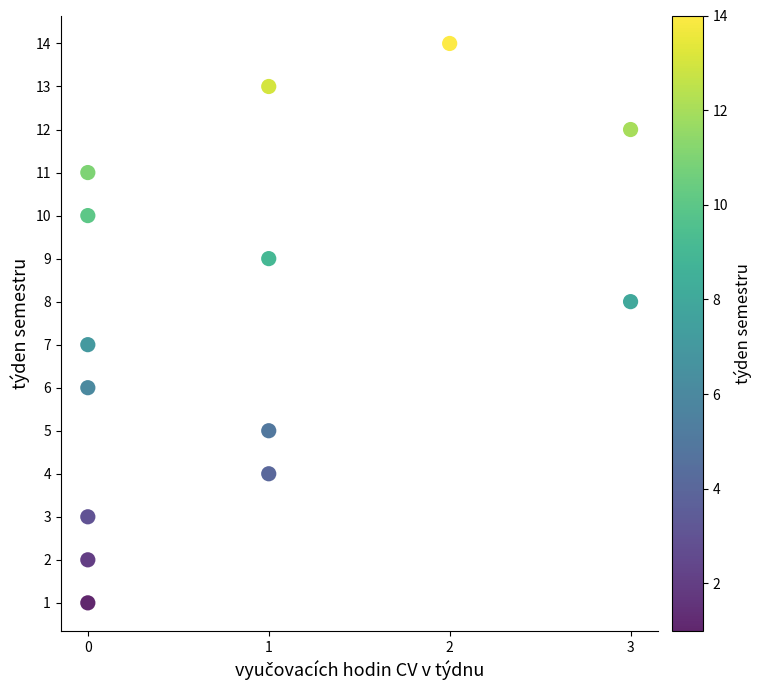

What is the range of X values (max minus min)?

3